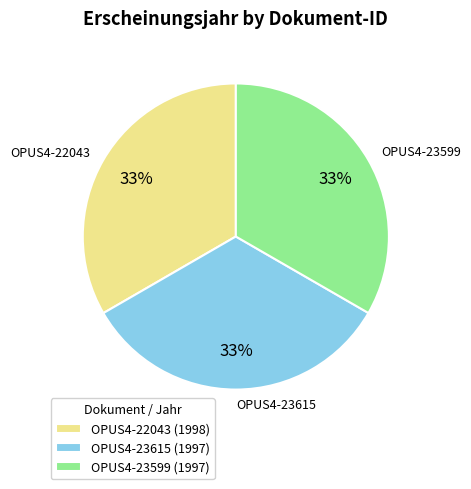

Is OPUS4-22043 the majority of the pie?

No